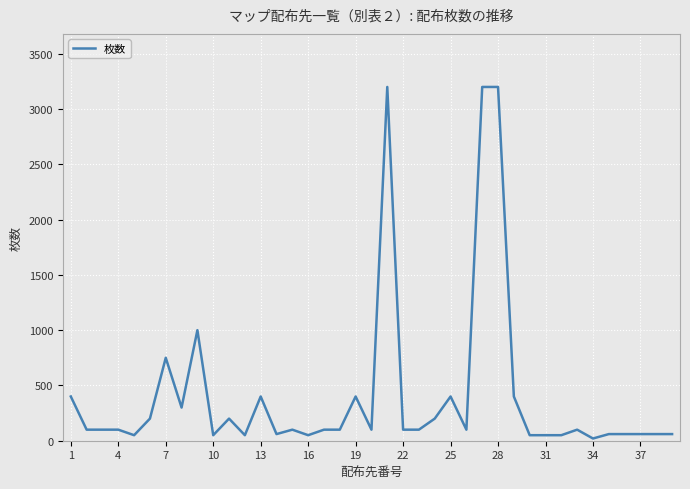

True or false: the data has more than 1 interior local peaks.

True